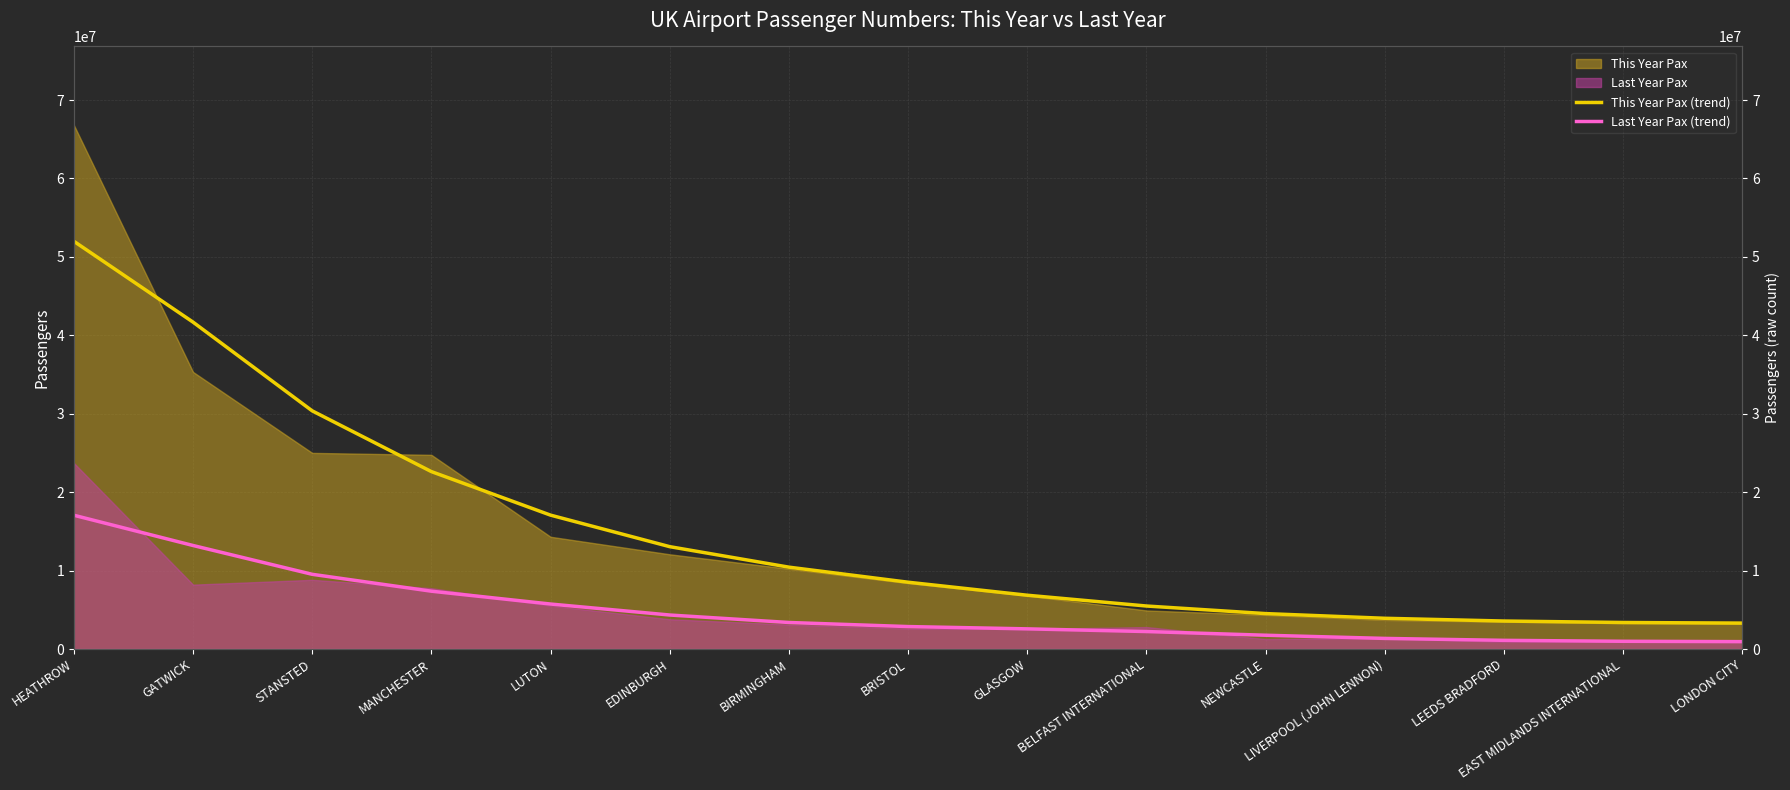

What is the label of the 10th point from the right?

EDINBURGH